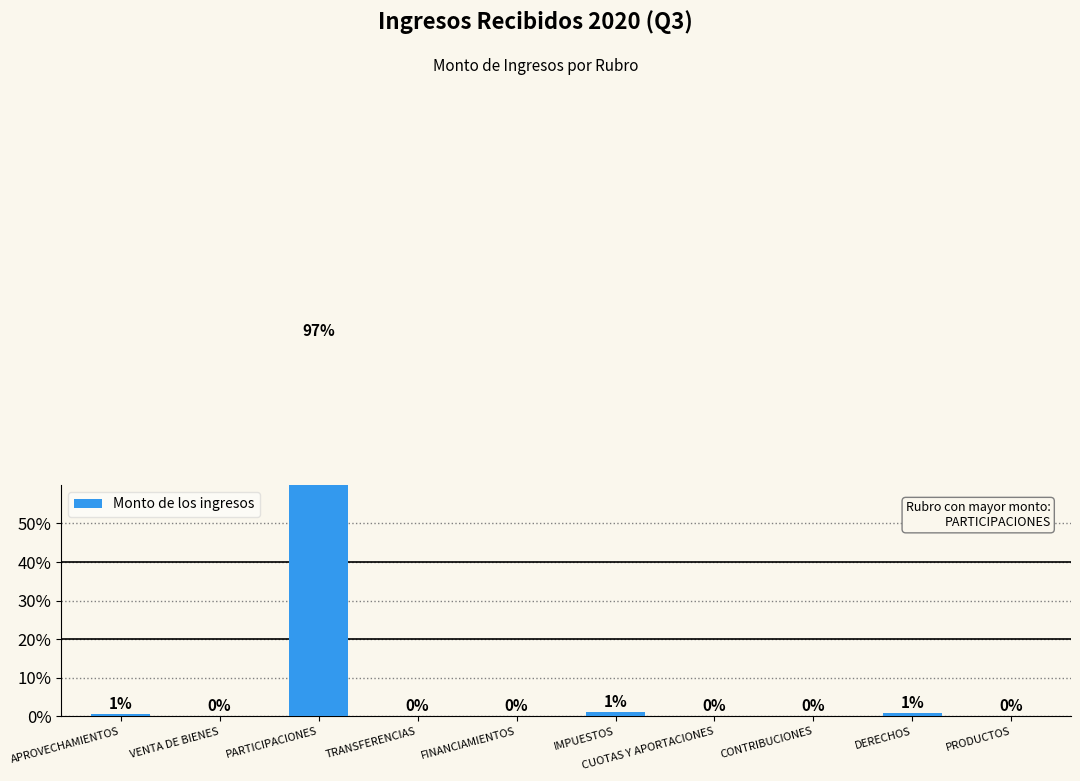

How many positive values are there?

4